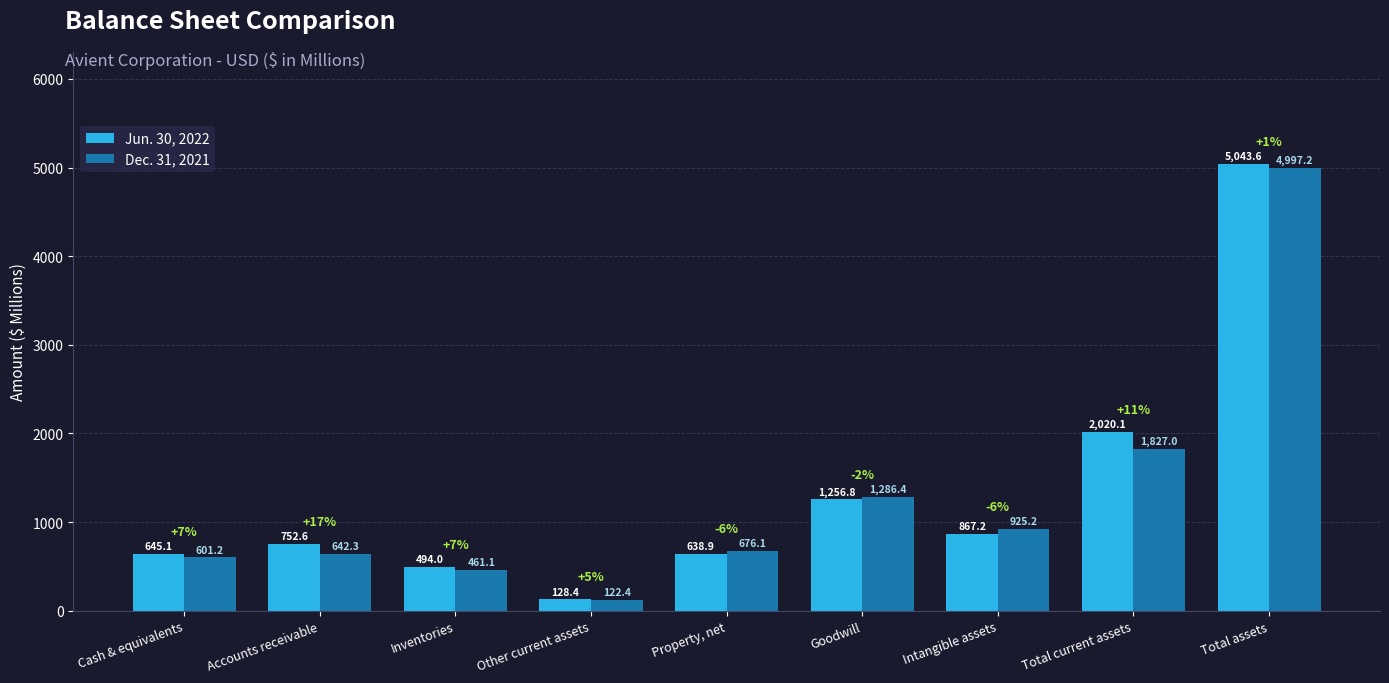

What is the sum of all Jun. 30, 2022 values?

11846.7